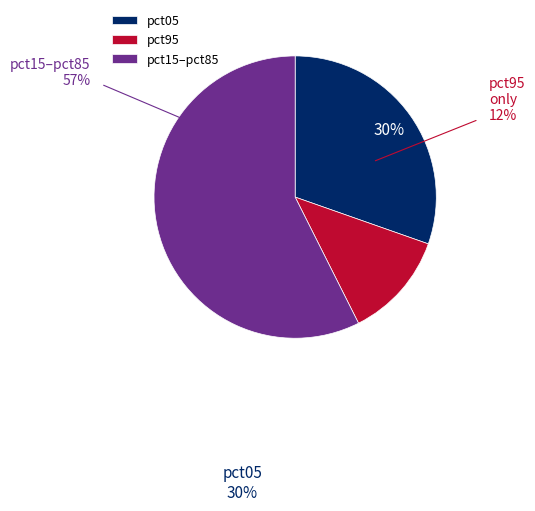

Count the number of slices in the pie.

3